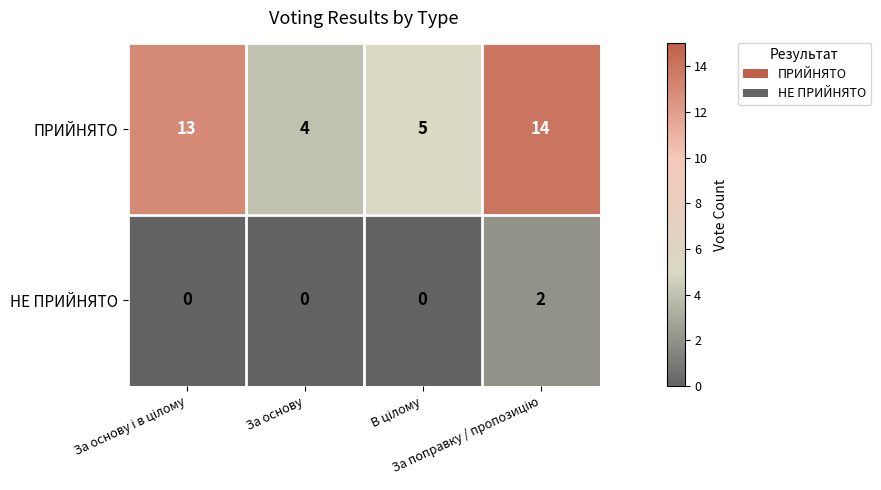

What is the difference between the maximum and minimum values in the ПРИЙНЯТО series?

10